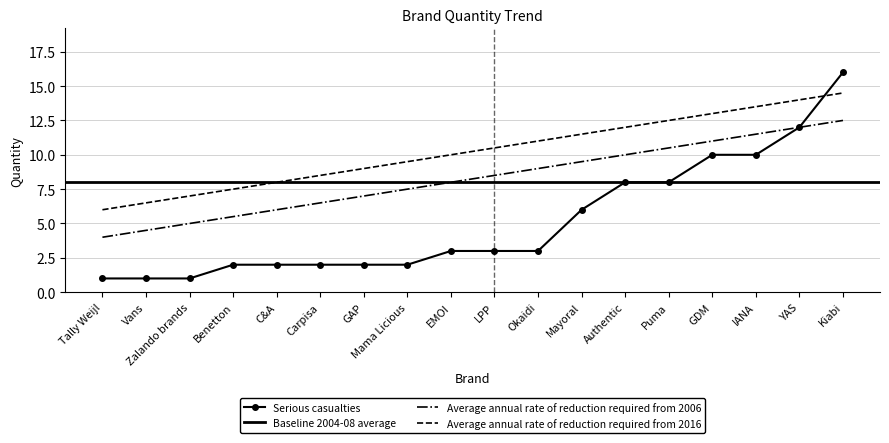

What is the change in value from Zalando brands to Okaidi?

+2